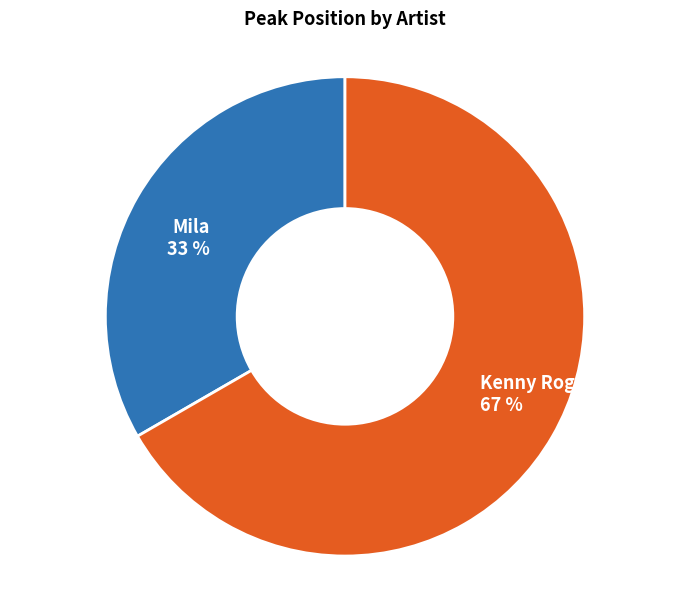

How many segments does this pie chart have?

2